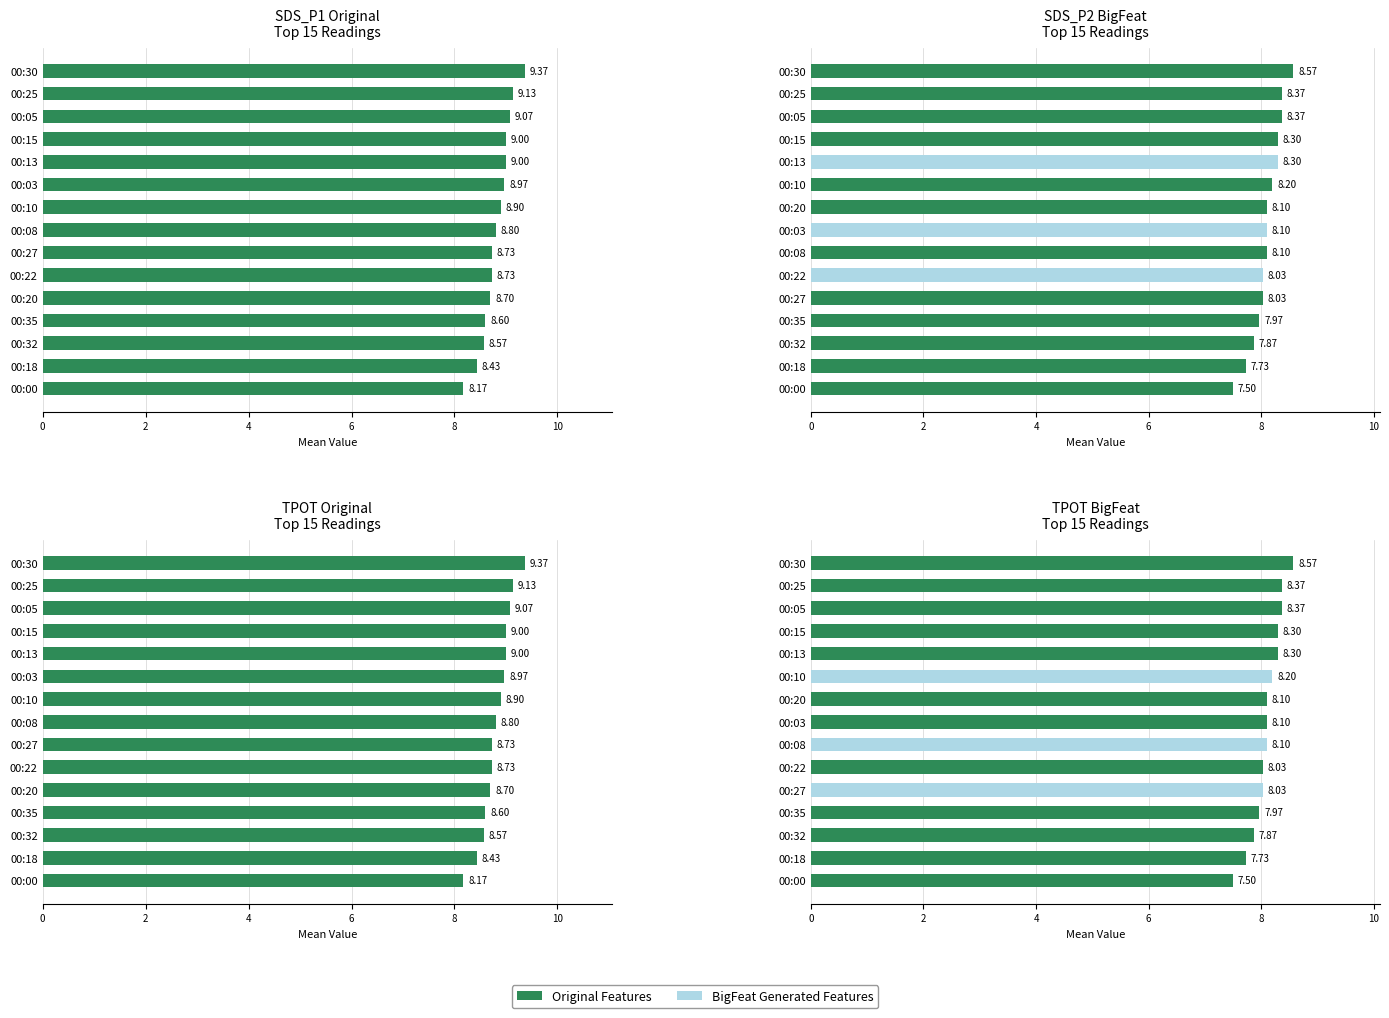

Read the SDS_P1 value at 00:32.

8.6